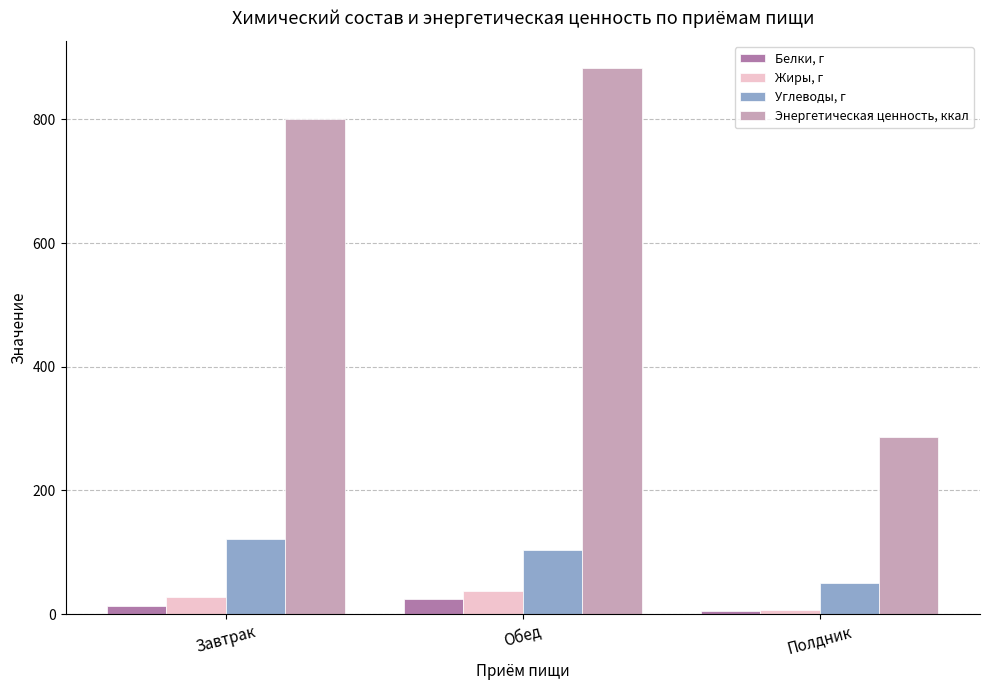

Where does the Энергетическая ценность, ккал series first go above 800?

Завтрак